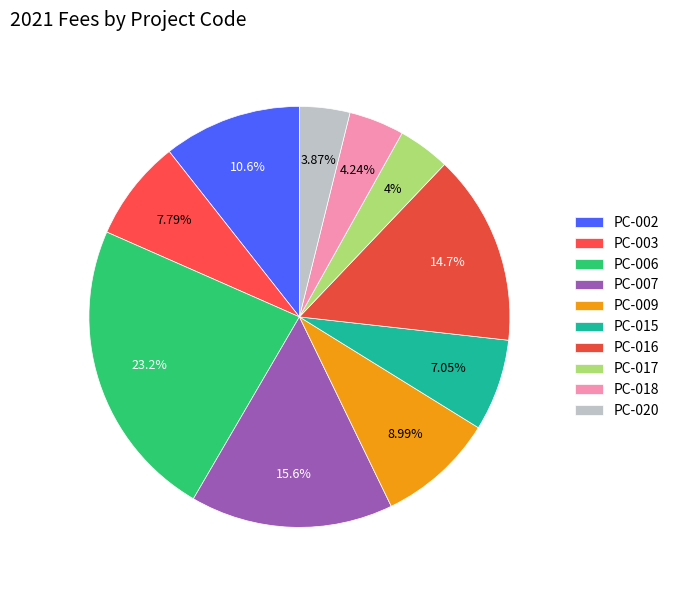

How many segments does this pie chart have?

10